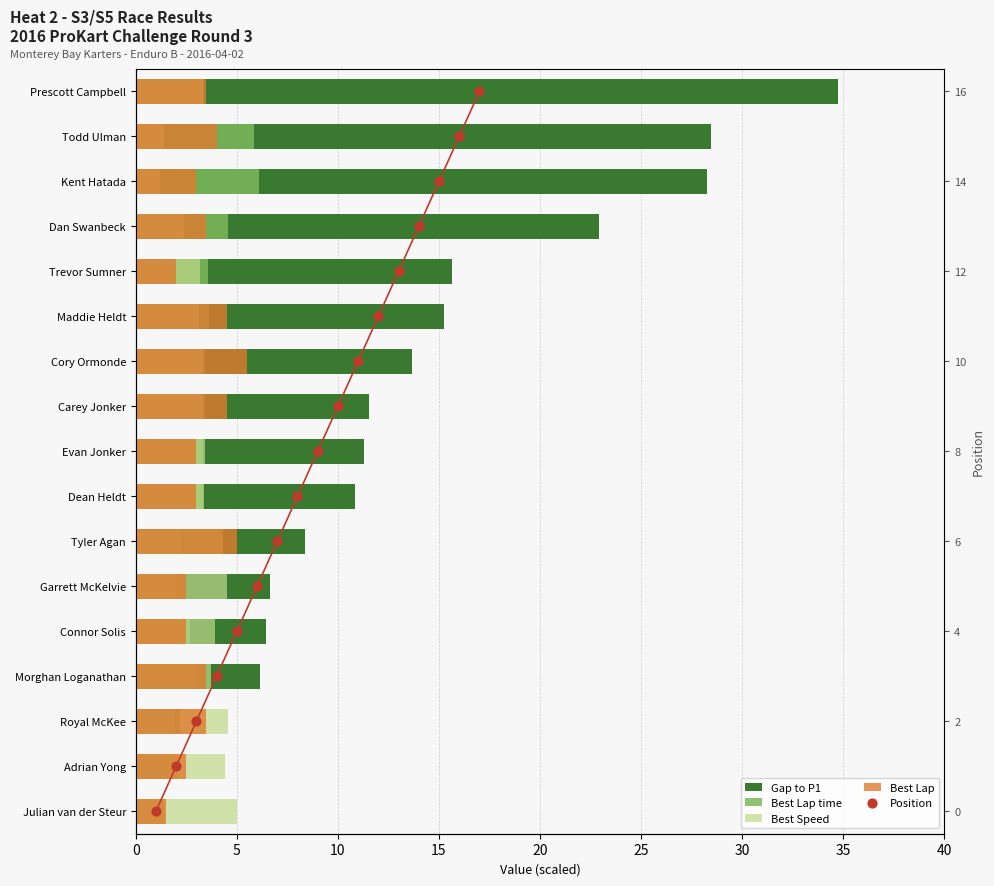

Which series has the widest spread of Y values?

Gap to P1